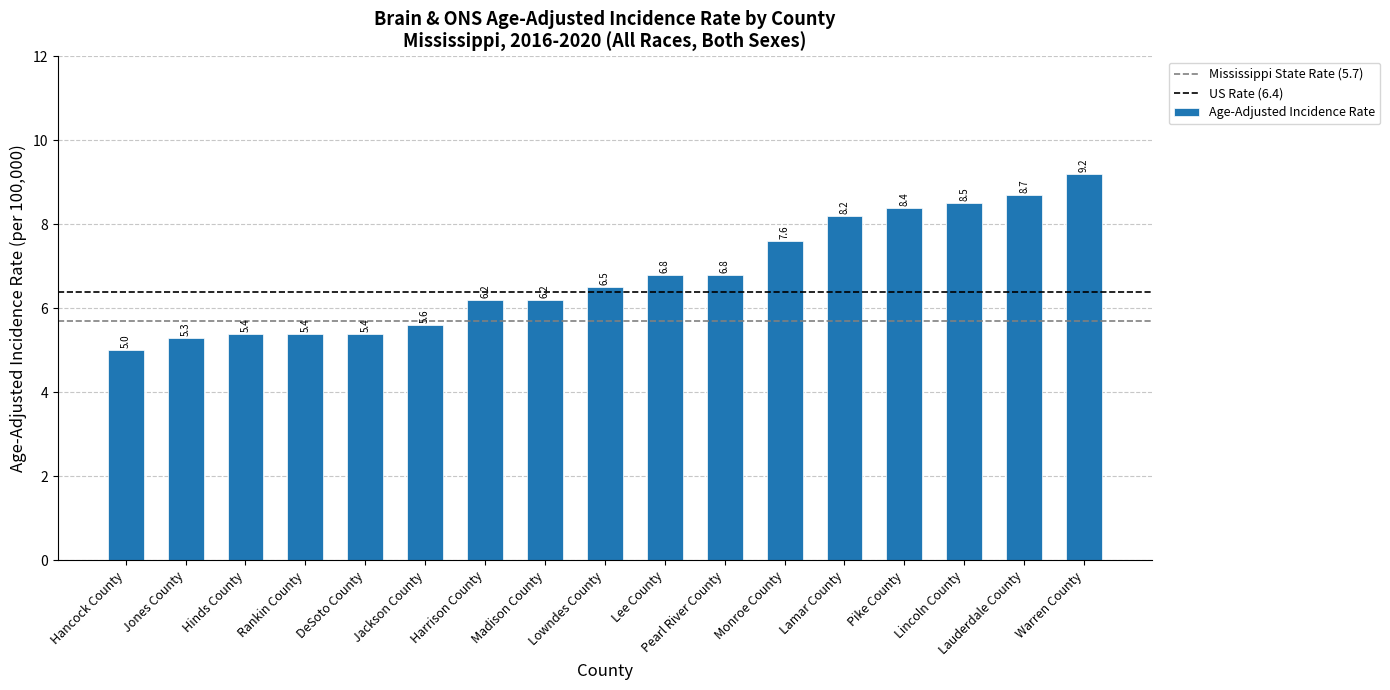

Between Pike County and Monroe County, which is larger?

Pike County